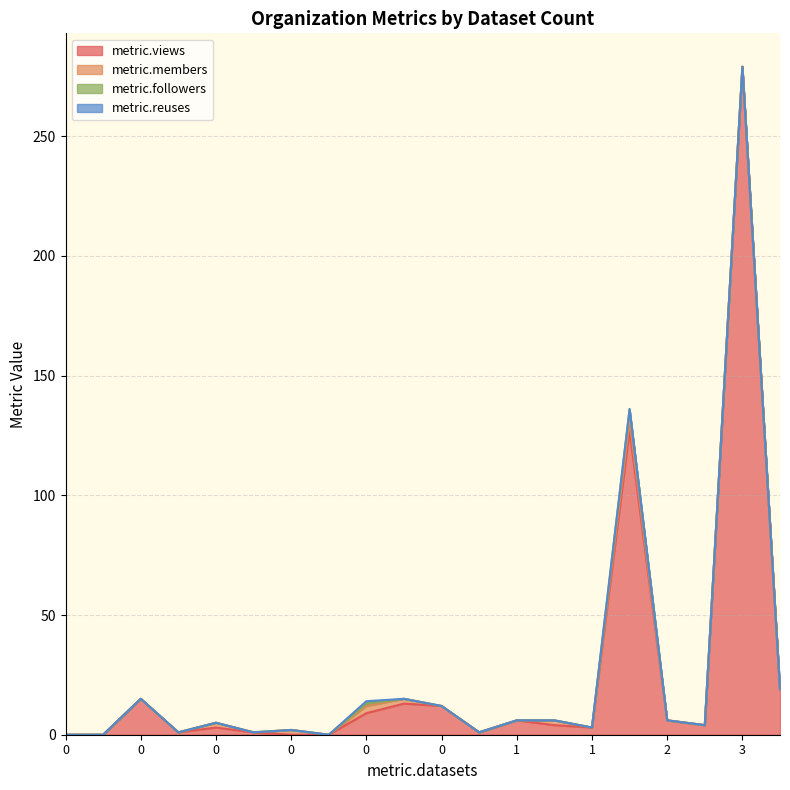

At which category is the sum across all series the highest?

3